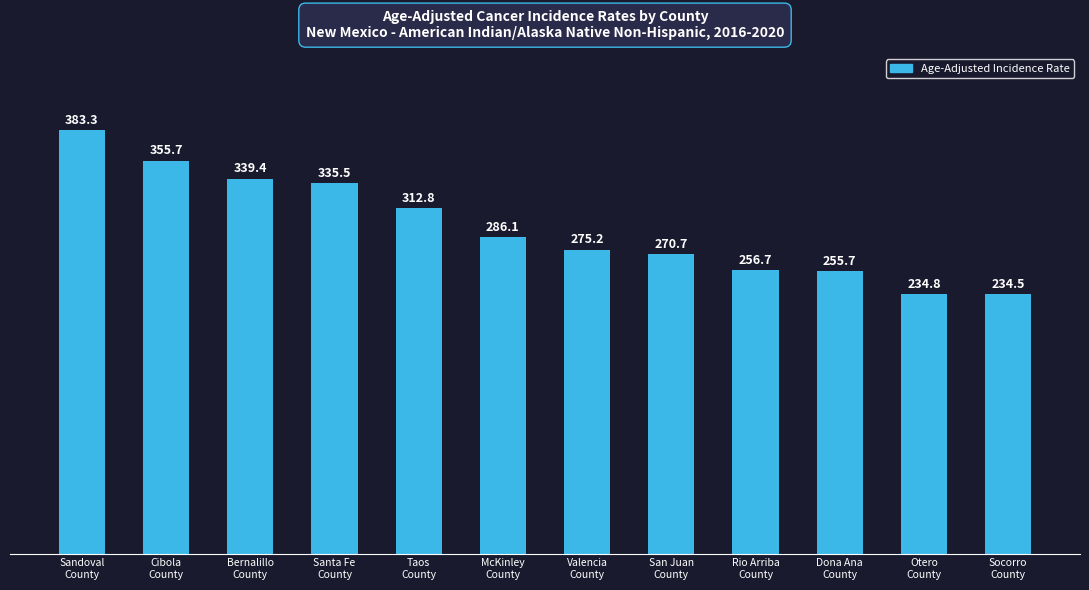

Rank the categories by value from highest to lowest.

Sandoval
County, Cibola
County, Bernalillo
County, Santa Fe
County, Taos
County, McKinley
County, Valencia
County, San Juan
County, Rio Arriba
County, Dona Ana
County, Otero
County, Socorro
County